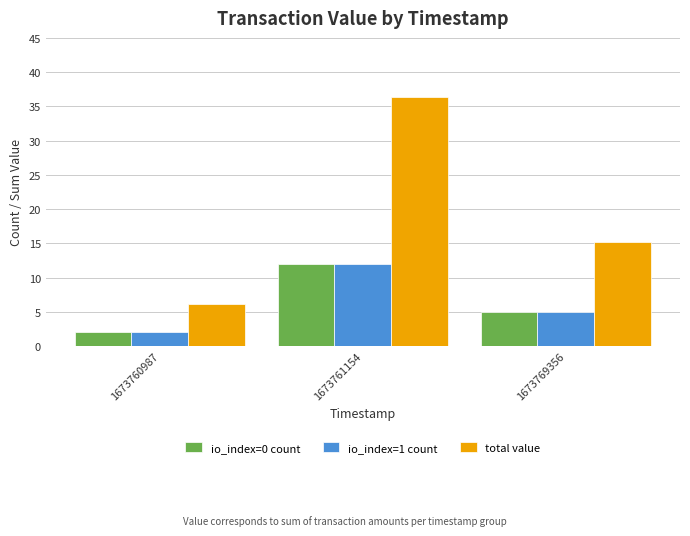

Is the value of io_index=0 count at 1673760987 greater than the value of total value at 1673761154?

No